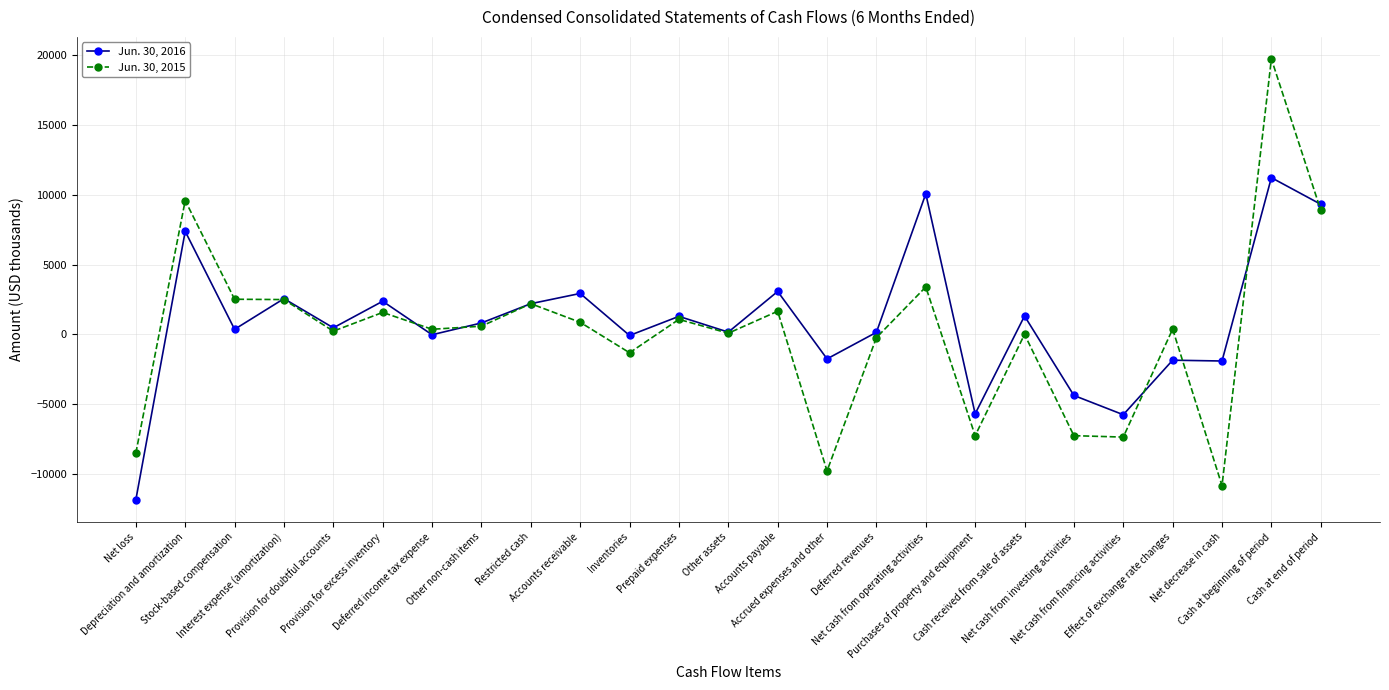

What is the value of the Jun. 30, 2015 point at the 20th from the left?

-7256